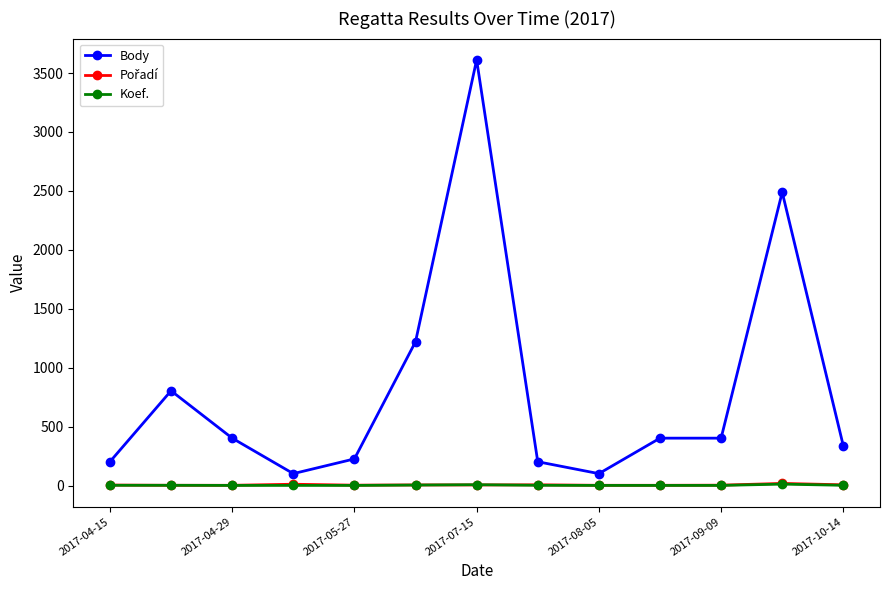

True or false: Body and Koef. intersect in this chart.

False